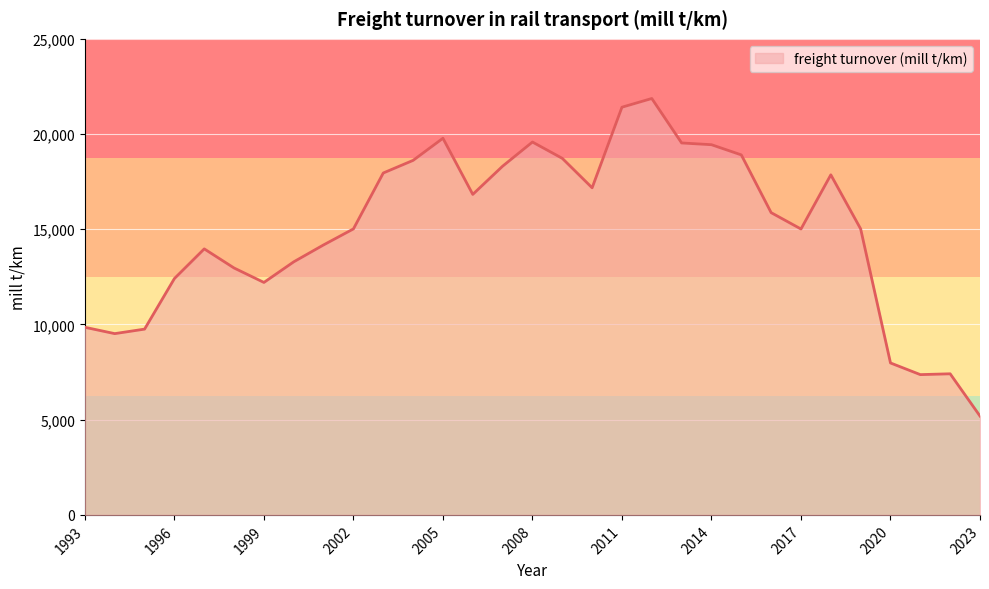

What is the smallest value displayed?

5190.4